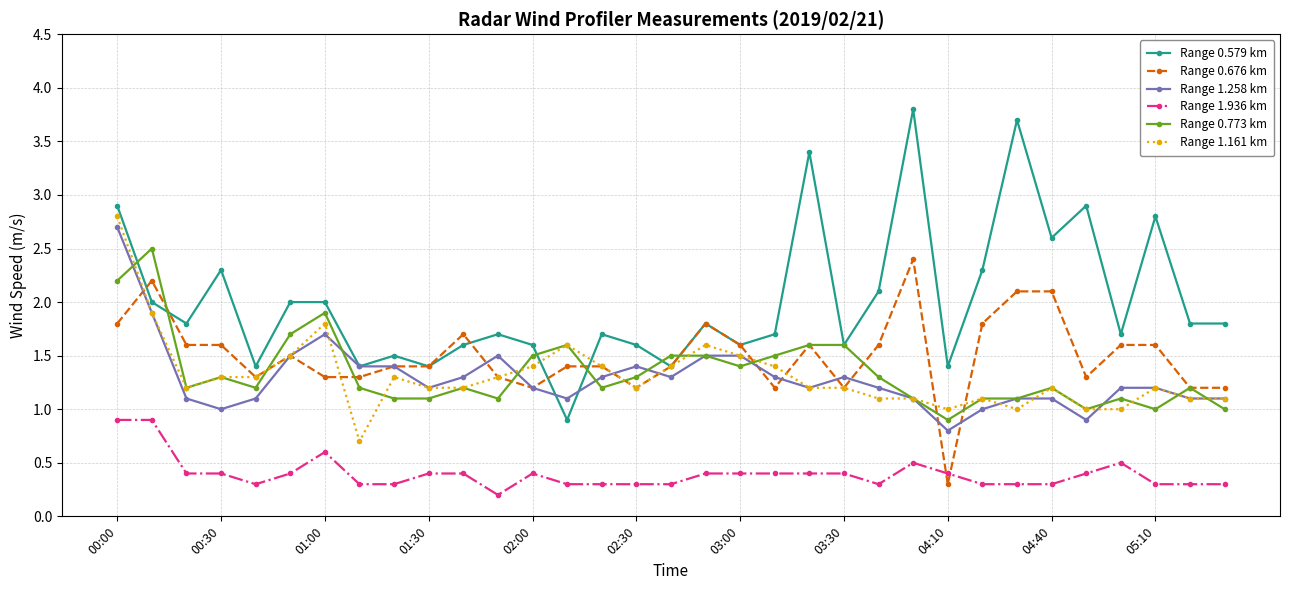

What is the lowest value of the Range 0.579 km series?

0.9